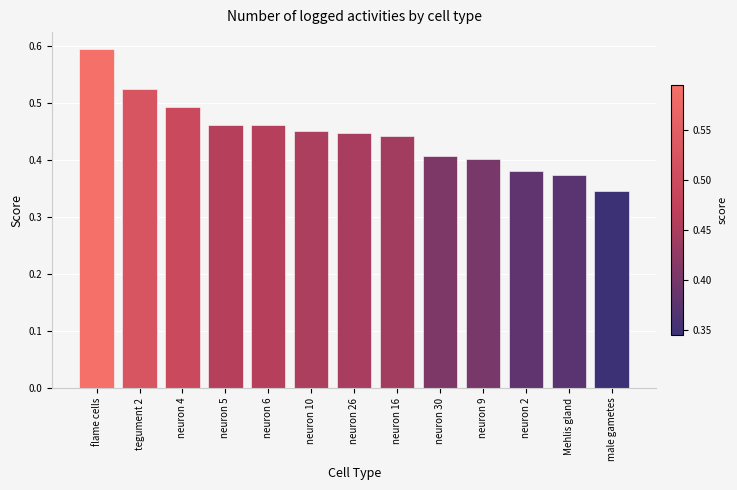

The chart shows a value of 0.3 at flame cells. True or false?

False